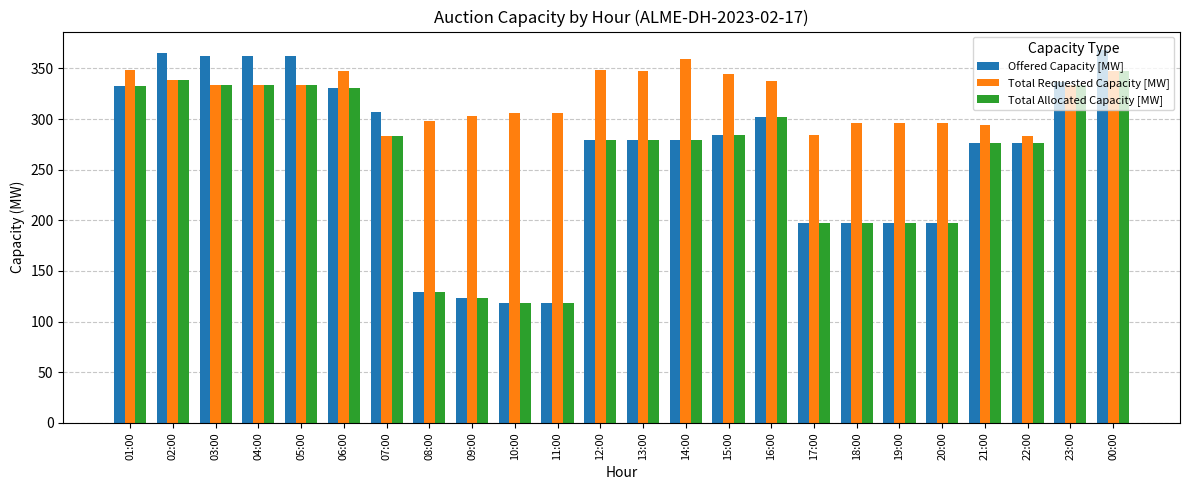

Between 04:00 and 16:00, which series saw the biggest shift?

Offered Capacity [MW]